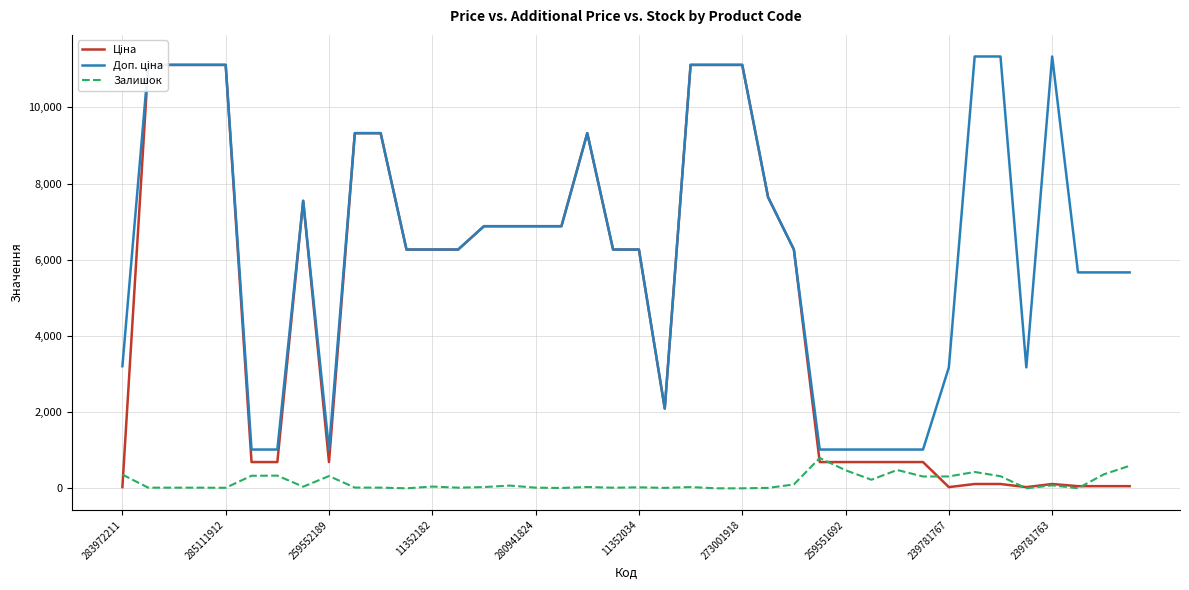

How many data points does each series have?

40